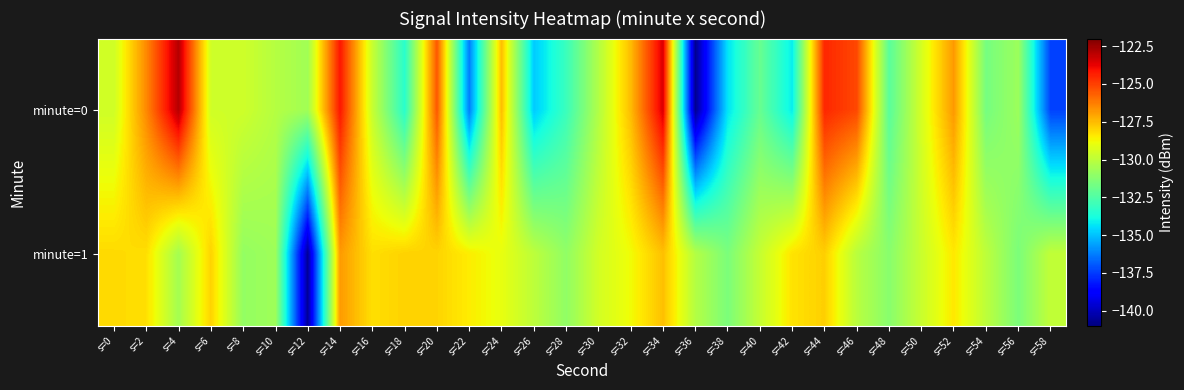

List the series in order of their peak value, highest first.

minute=0, minute=1